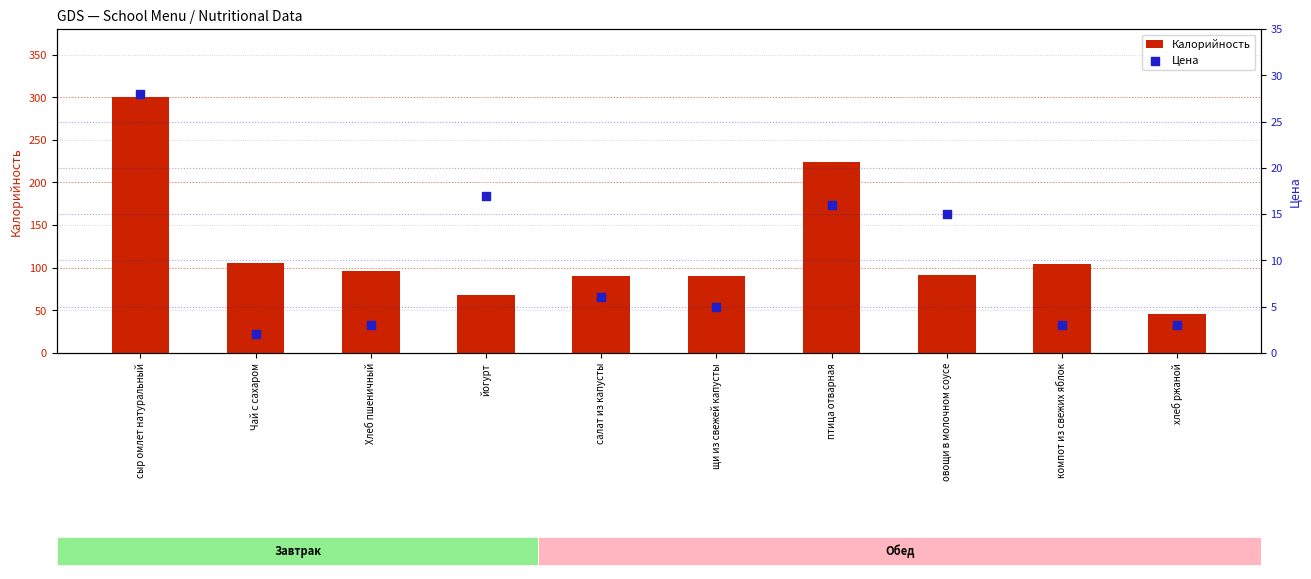

Is the value of Калорийность at щи из свежей капусты greater than the value of Цена at компот из свежих яблок?

Yes